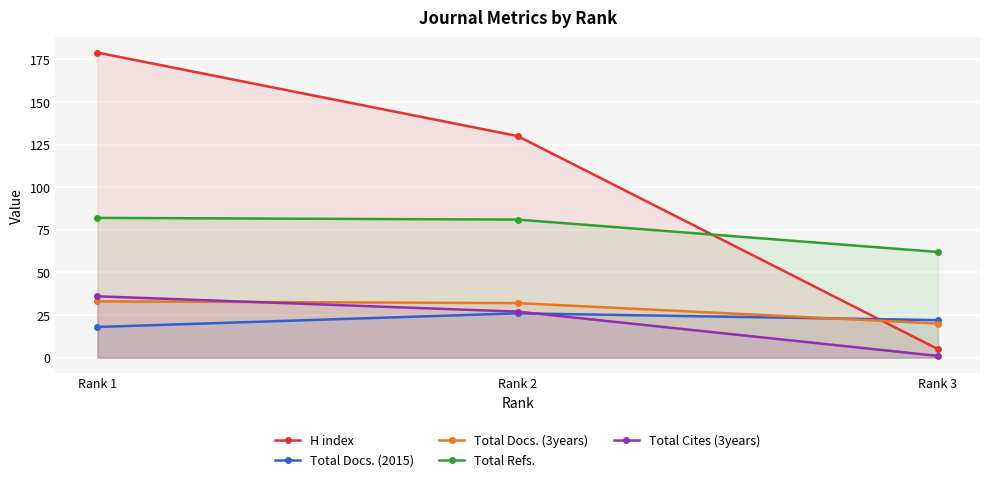

Count the H index values in the range 5 to 179.

3